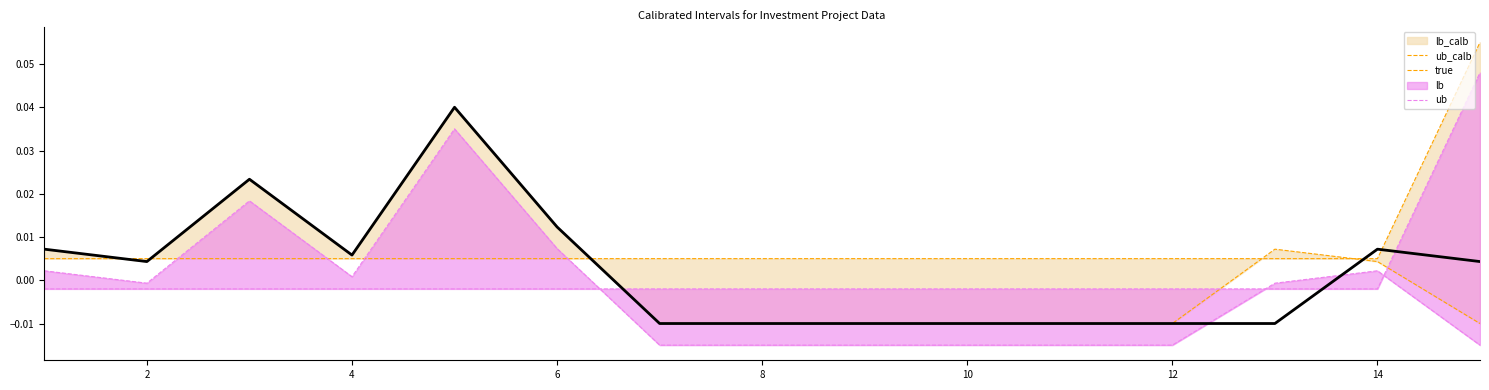

Which series ends up on top after the final intersection of ub and true?

ub